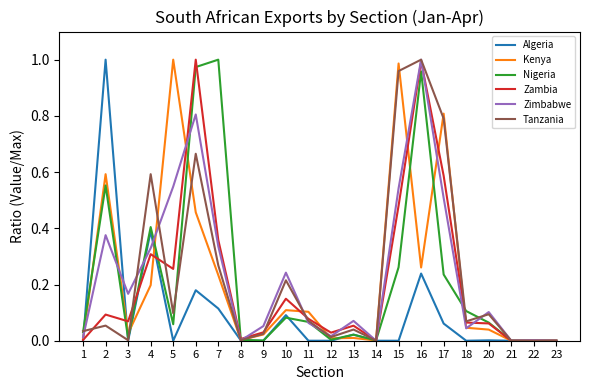

Which series changed the most between 5 and 13?

Kenya